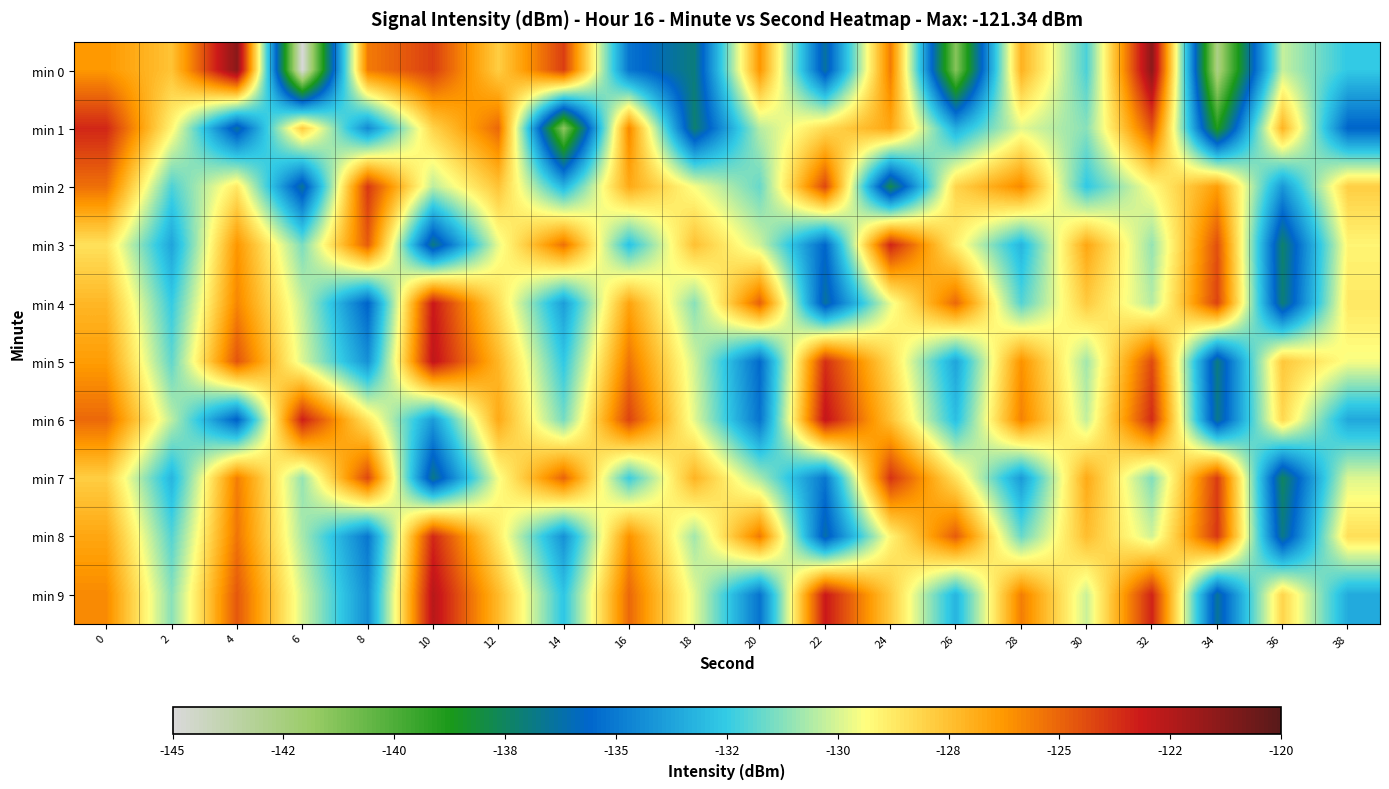

How many data points does each series have?

20